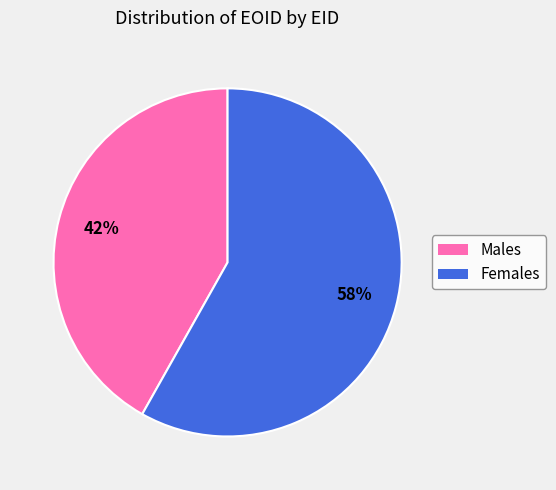

To the nearest percent, what is the average slice percentage?

50%